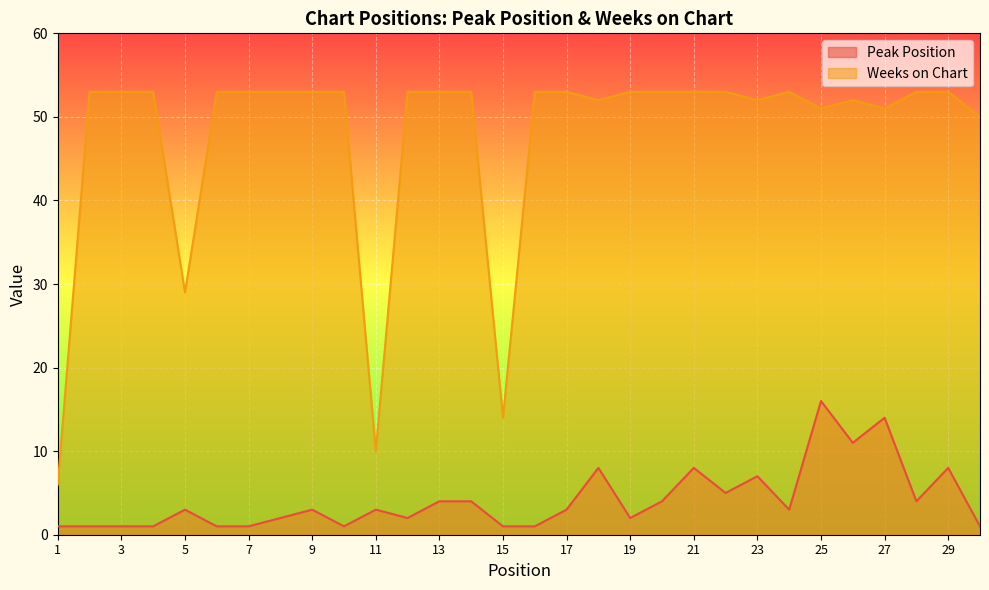

At 14, list the series in order from smallest to largest.

Peak Position, Weeks on Chart